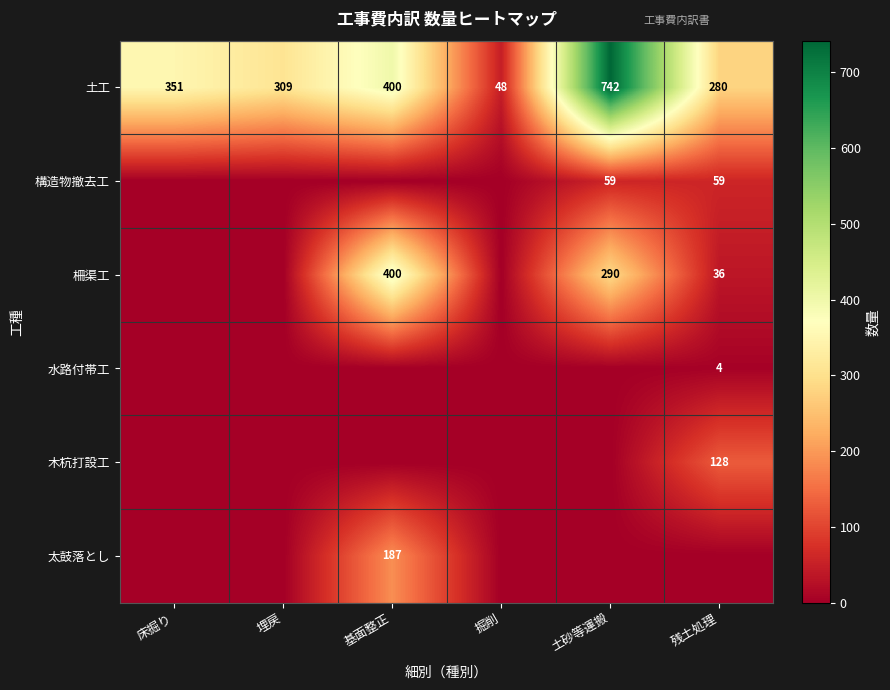

The 土工 series shows 171 at 埋戻. True or false?

False